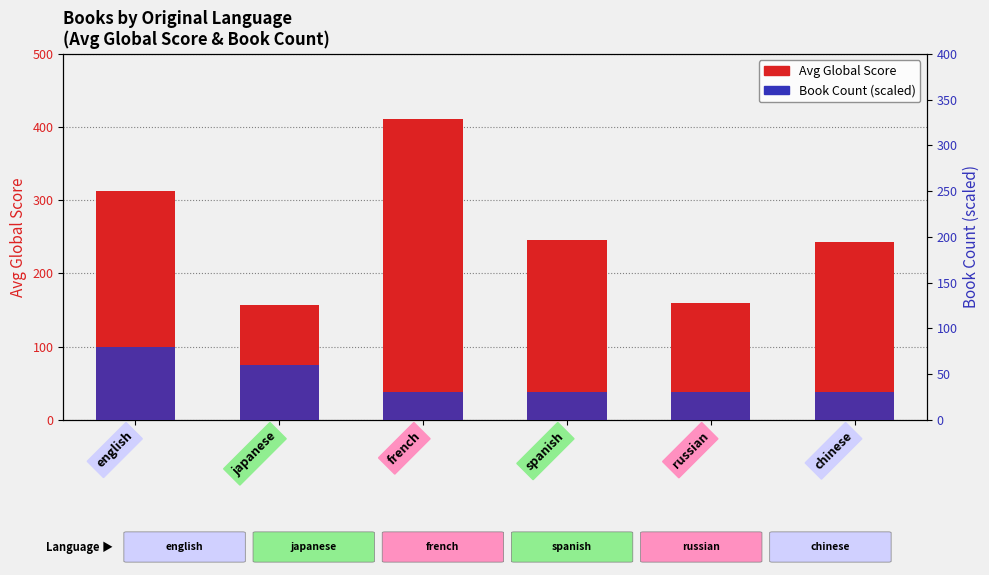

What is the average value of the Avg Global Score series?

255